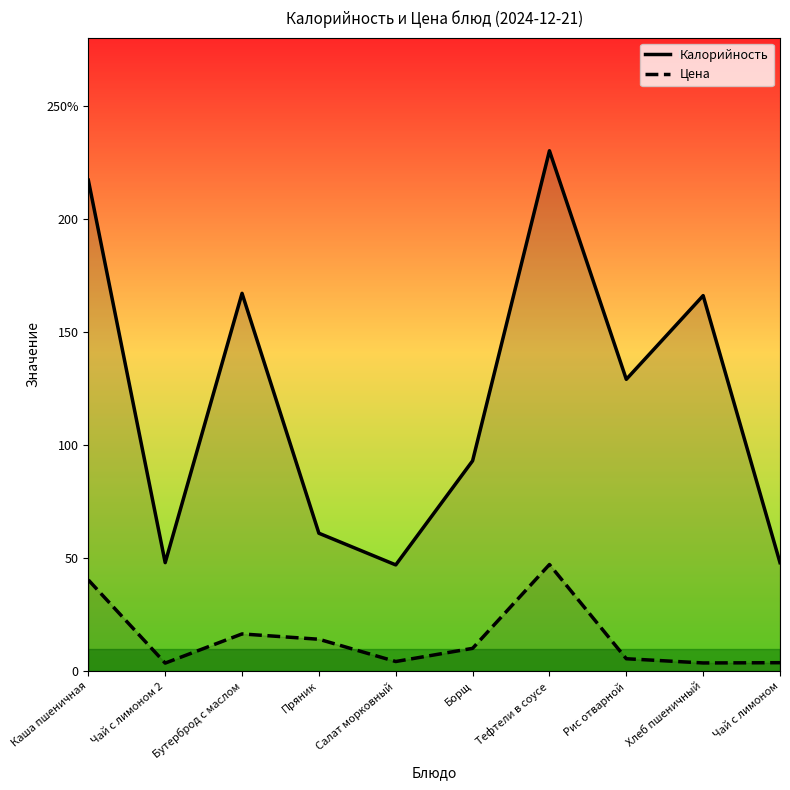

Where is Цена nearest to the value 25?

Бутерброд с маслом